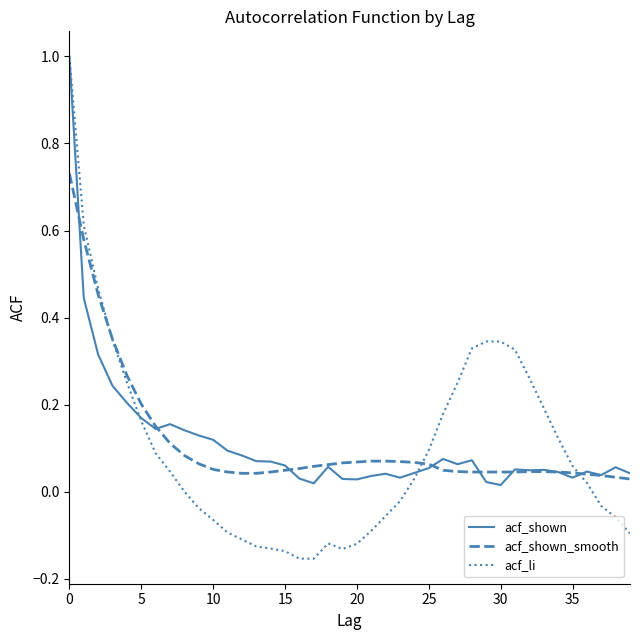

What is the maximum value shown in the chart?

1.0